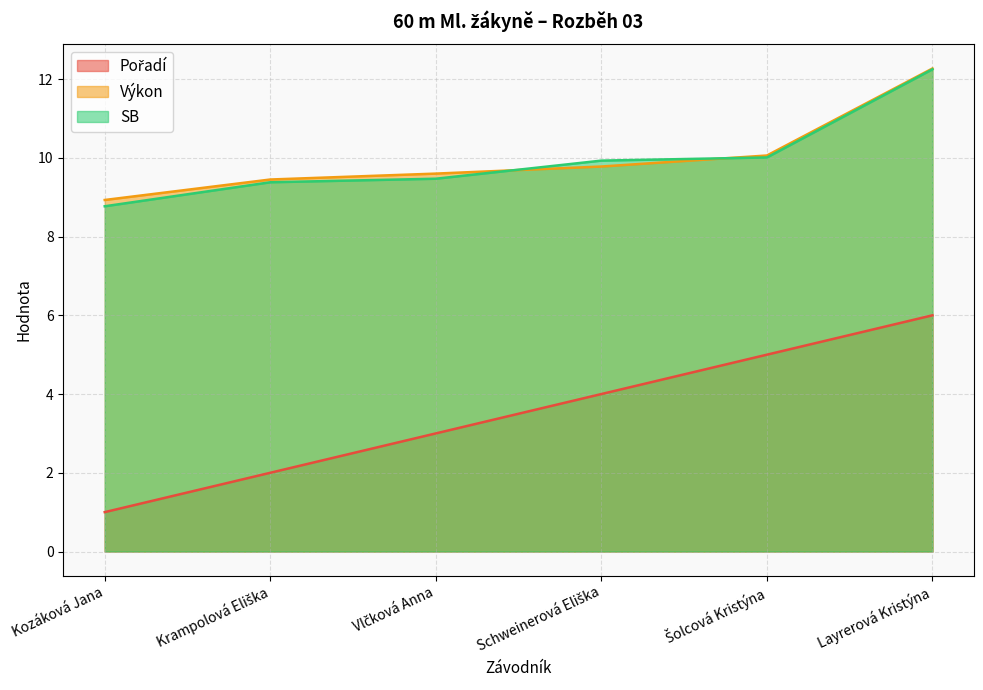

What is the smallest value displayed?

1.0